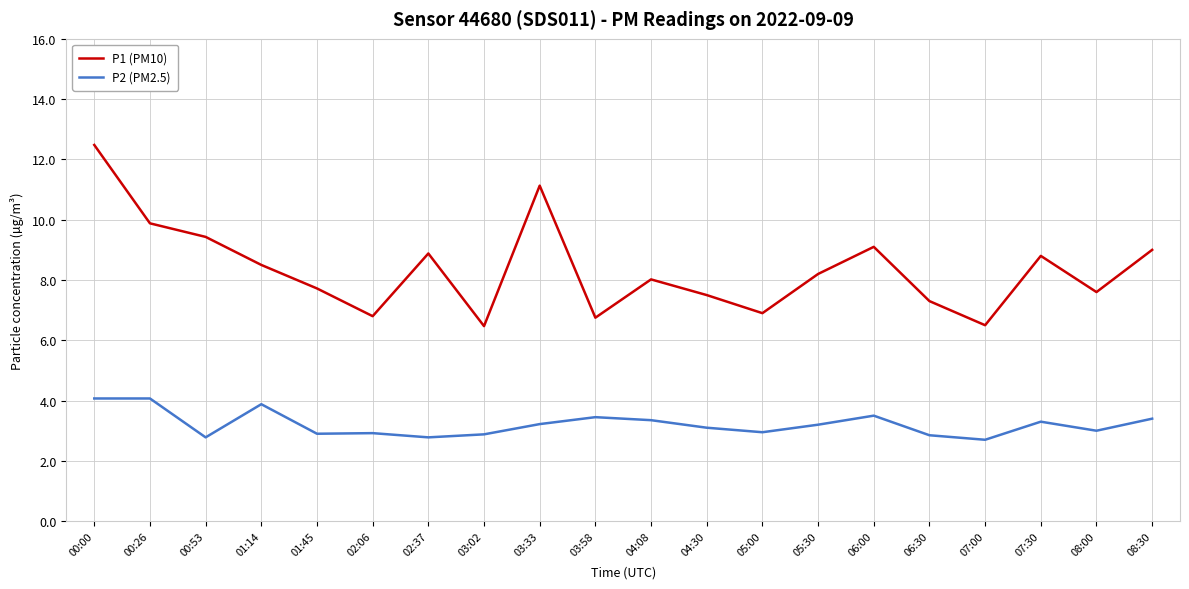

What is the difference between the P1 (PM10) values at 07:00 and 03:33?

4.6